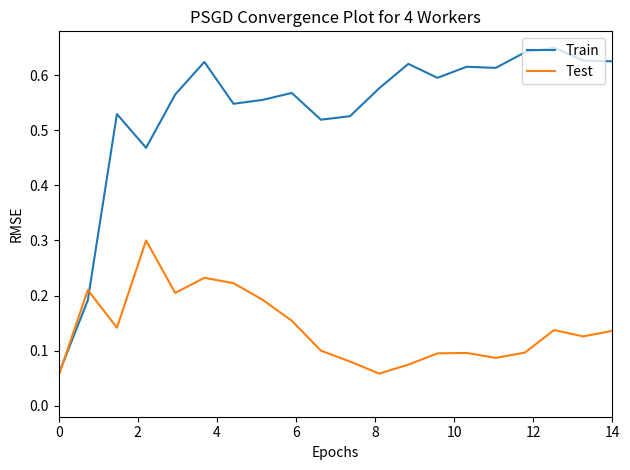

List the series in order of their peak value, lowest first.

Test, Train